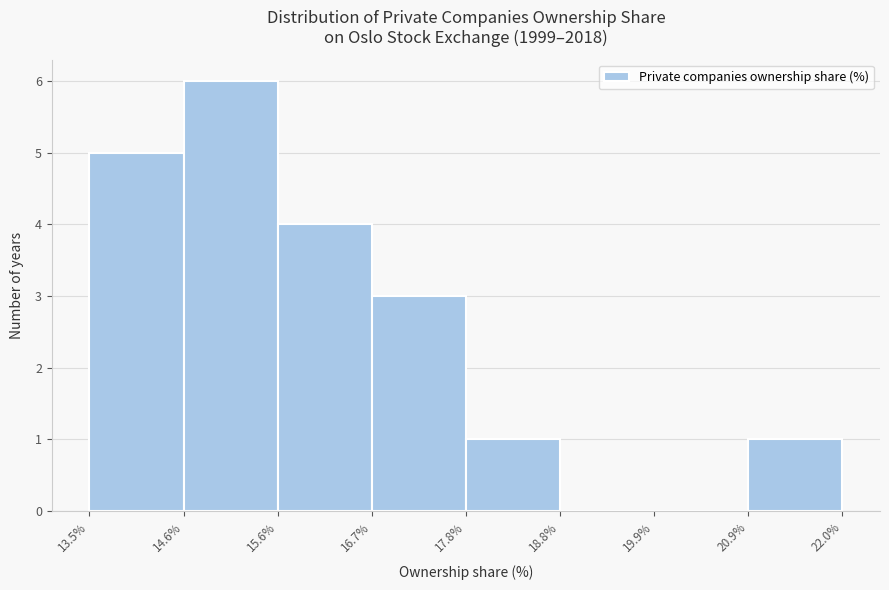

Which range on the x-axis has the tallest bar?

14.6% to 15.6%